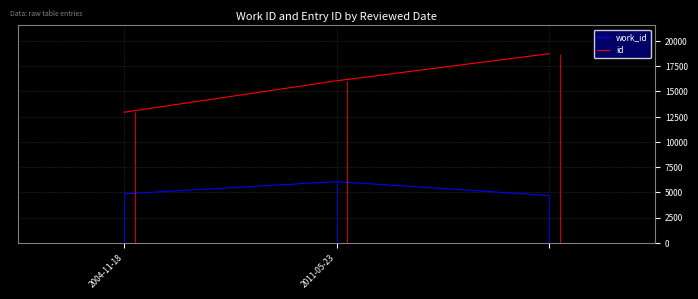

Reading left to right, what are all the values shown in this chart?

work_id: 4849	6060	4685
id: 12943	16057	18741